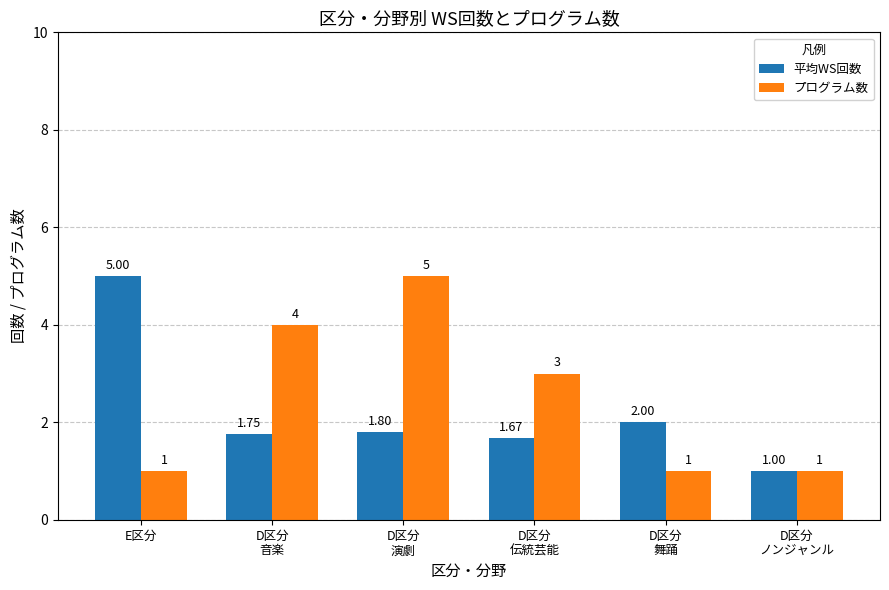

Rank the series by their average value, from highest to lowest.

プログラム数, 平均WS回数